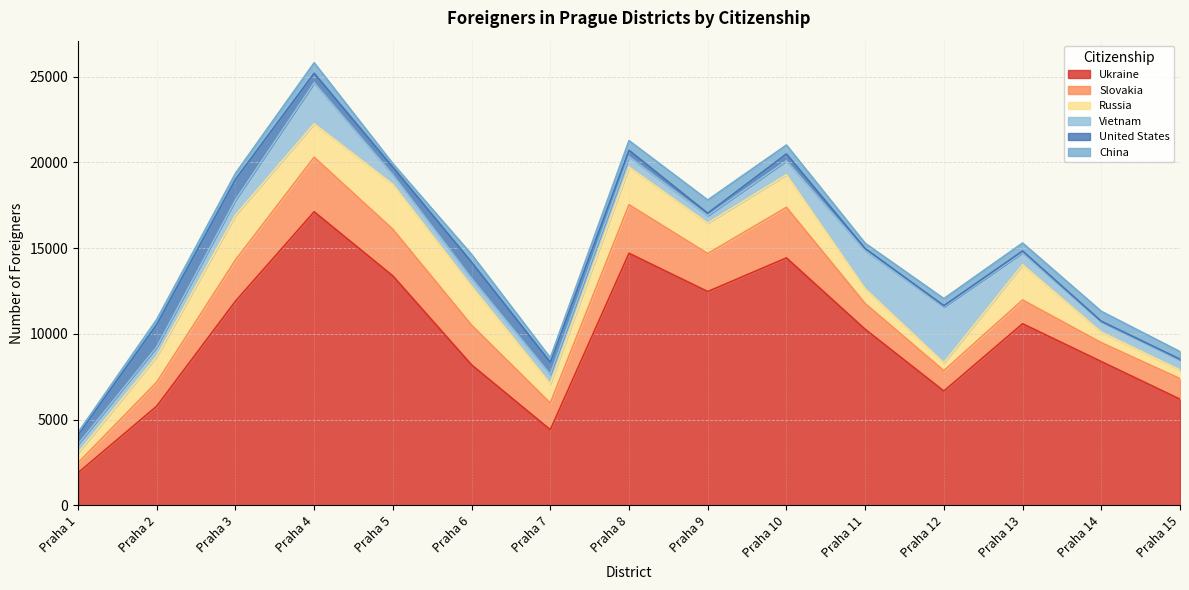

Which label corresponds to the largest value in the chart?

Praha 4